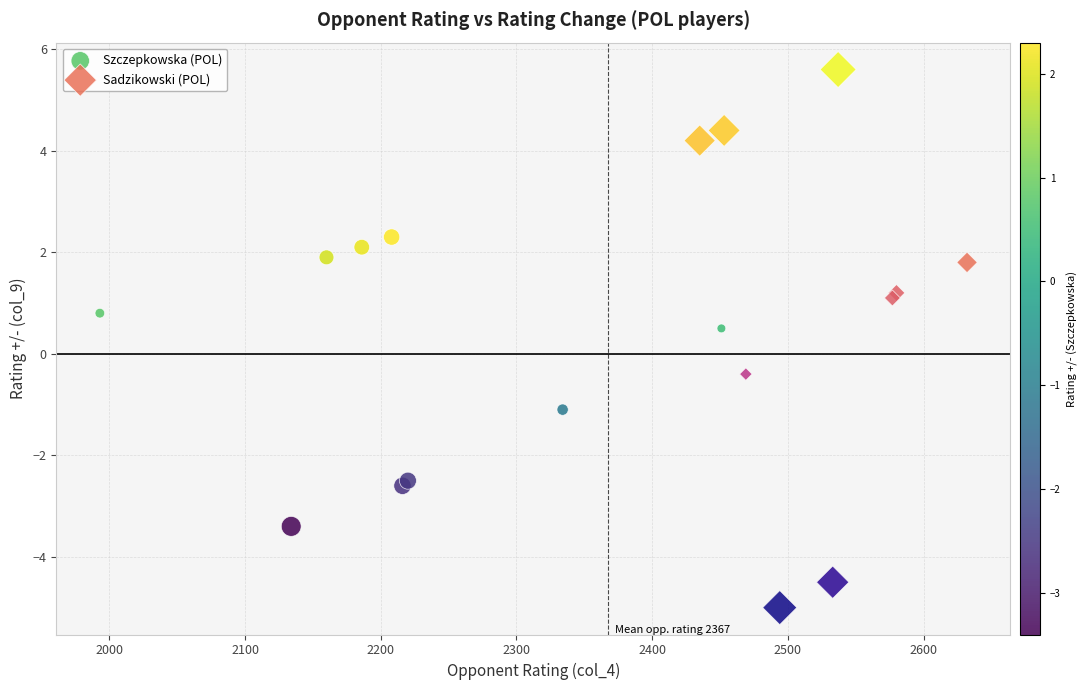

Which series has the widest spread of Y values?

Sadzikowski (POL)